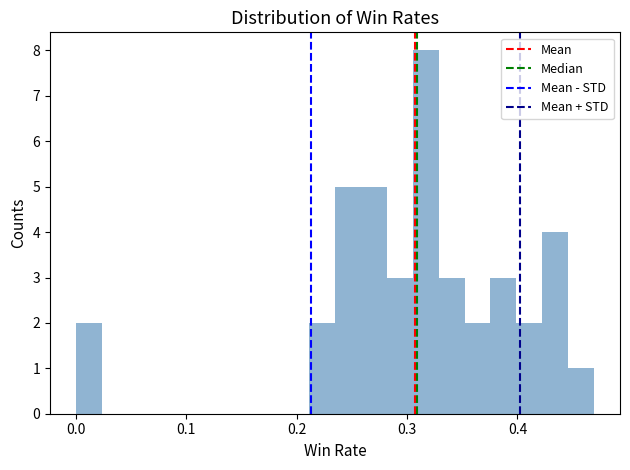

Around what value on the x-axis is the tallest bar? Give the approximate position of its centre, as read against the axis.

0.32